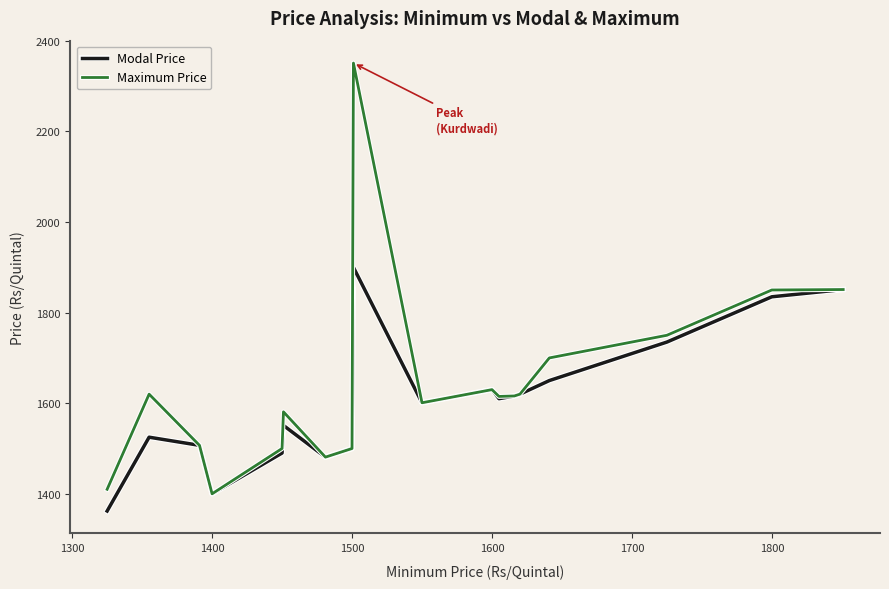

What is the maximum value for Maximum Price?

2351